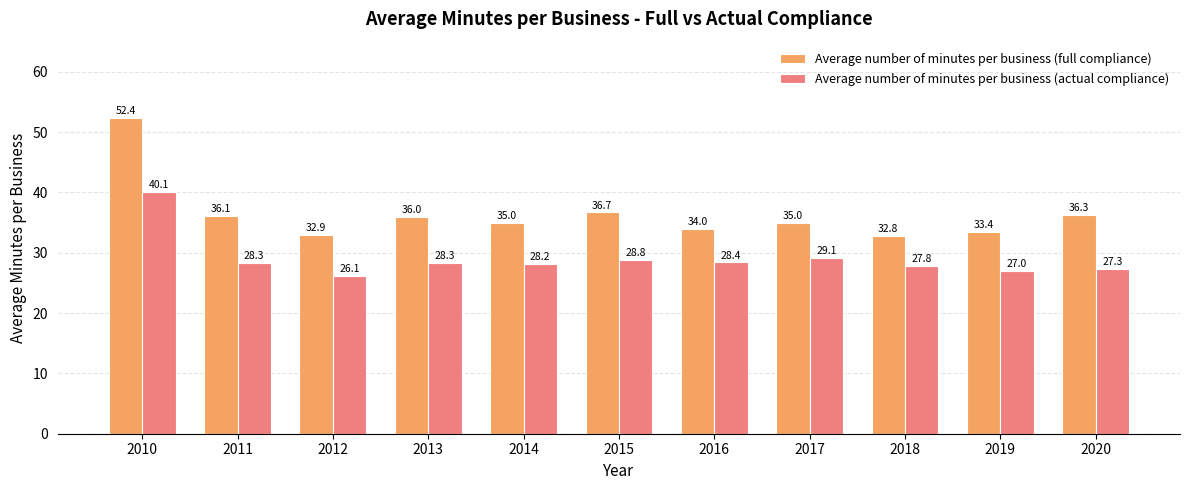

List the series in order of their peak value, highest first.

Average number of minutes per business (full compliance), Average number of minutes per business (actual compliance)